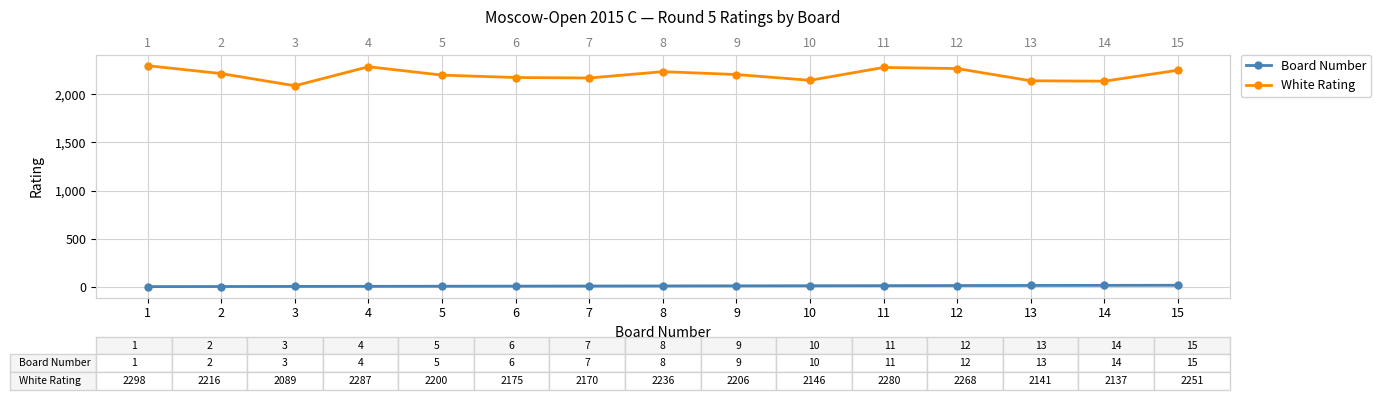

At which label is Board Number closest to 8?

8